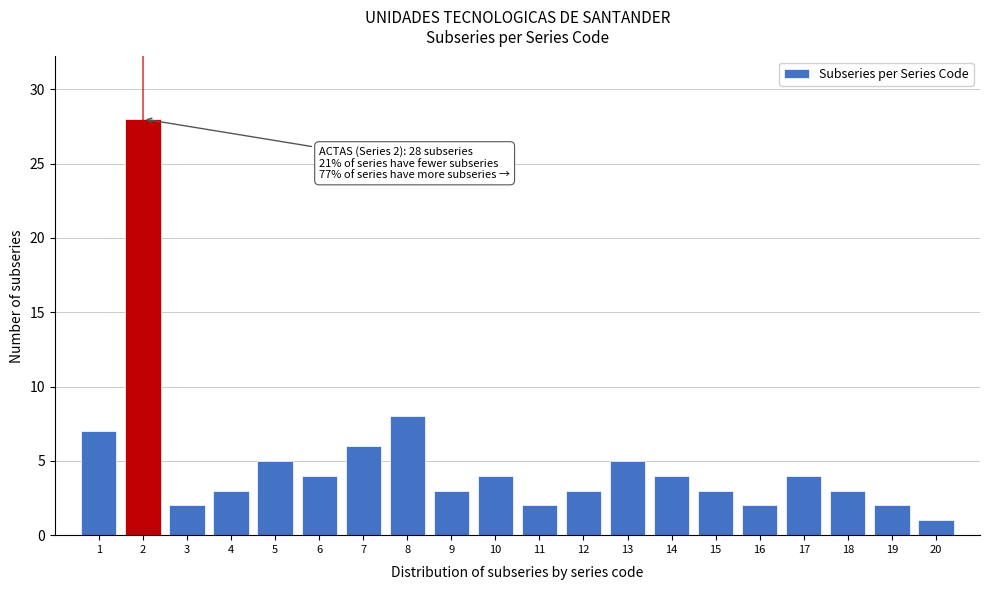

Reading right to left, extract all data points from this chart.

1	2	3	4	2	3	4	5	3	2	4	3	8	6	4	5	3	2	28	7